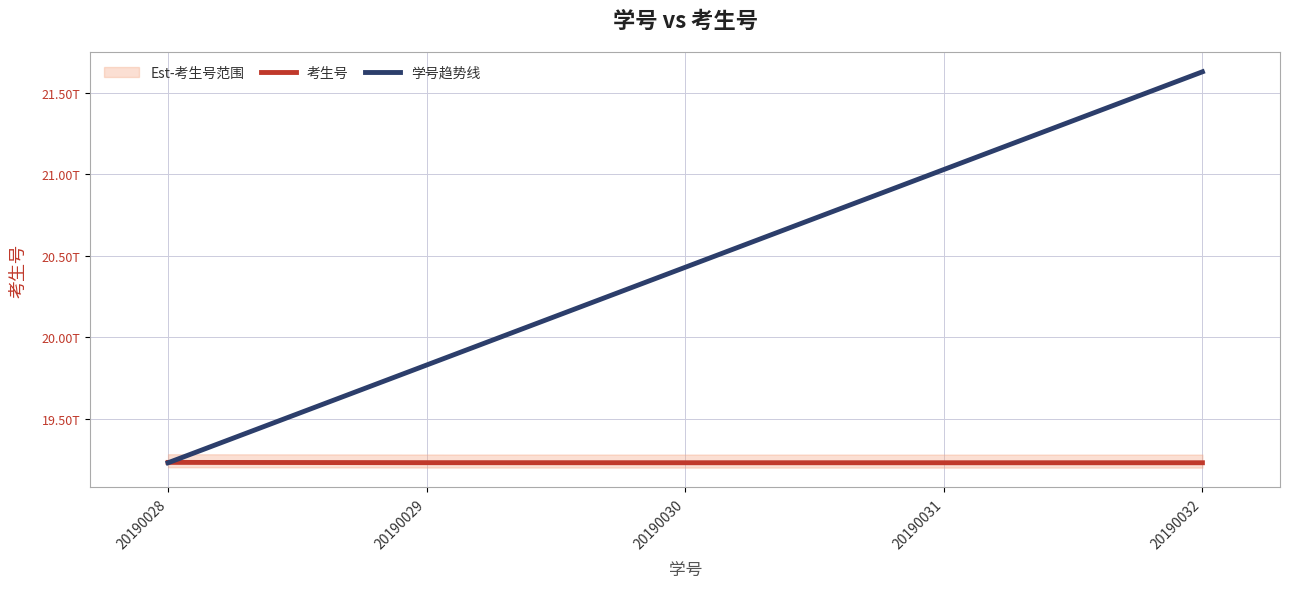

At which category is the sum across all series the highest?

20190032